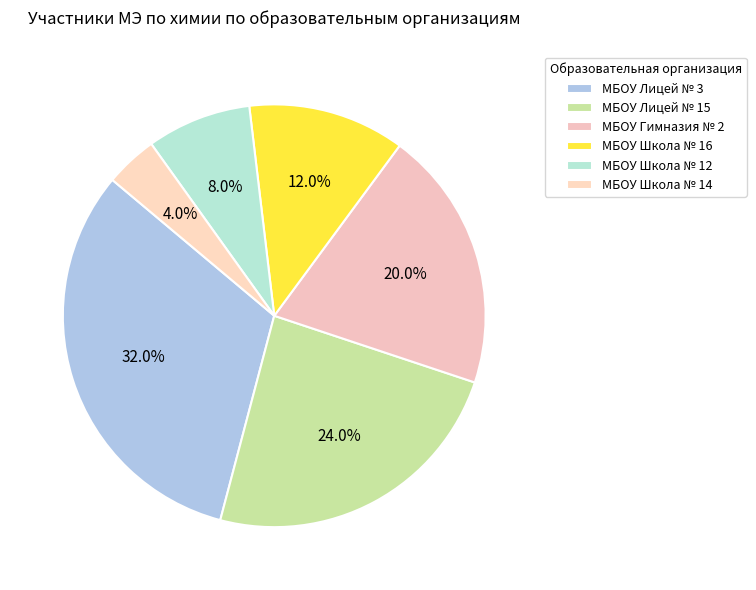

To the nearest percent, what percentage of the pie is МБОУ Школа № 12?

8%